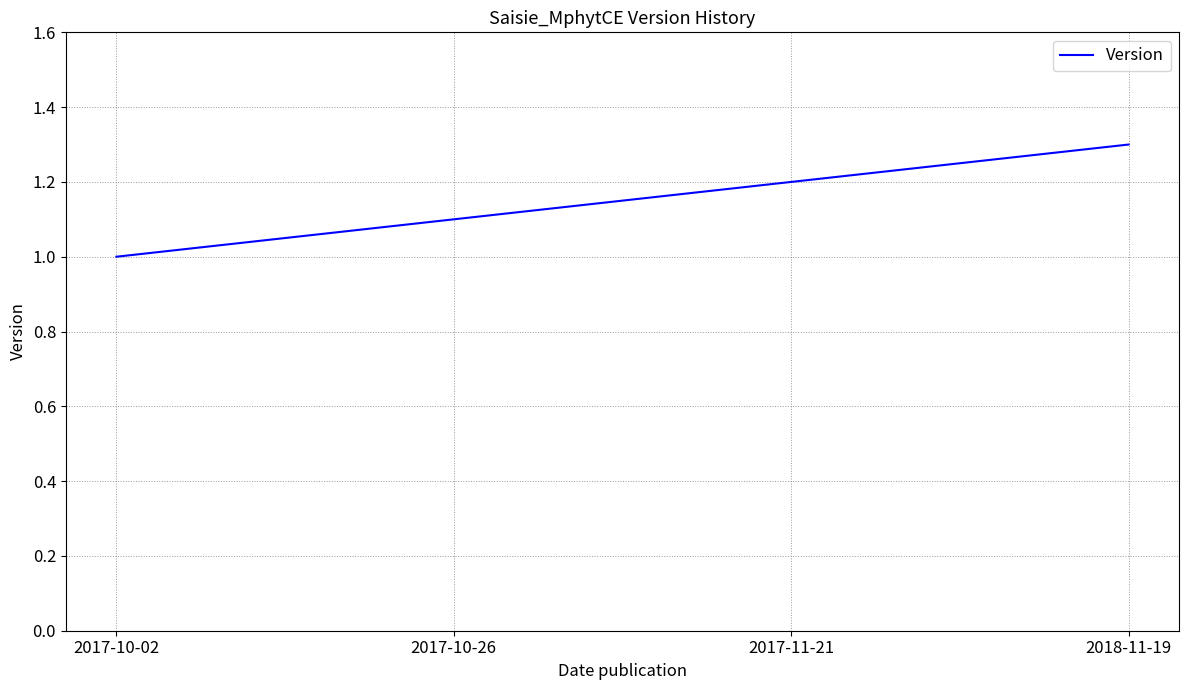

Count the values in the range 1 to 2.

4